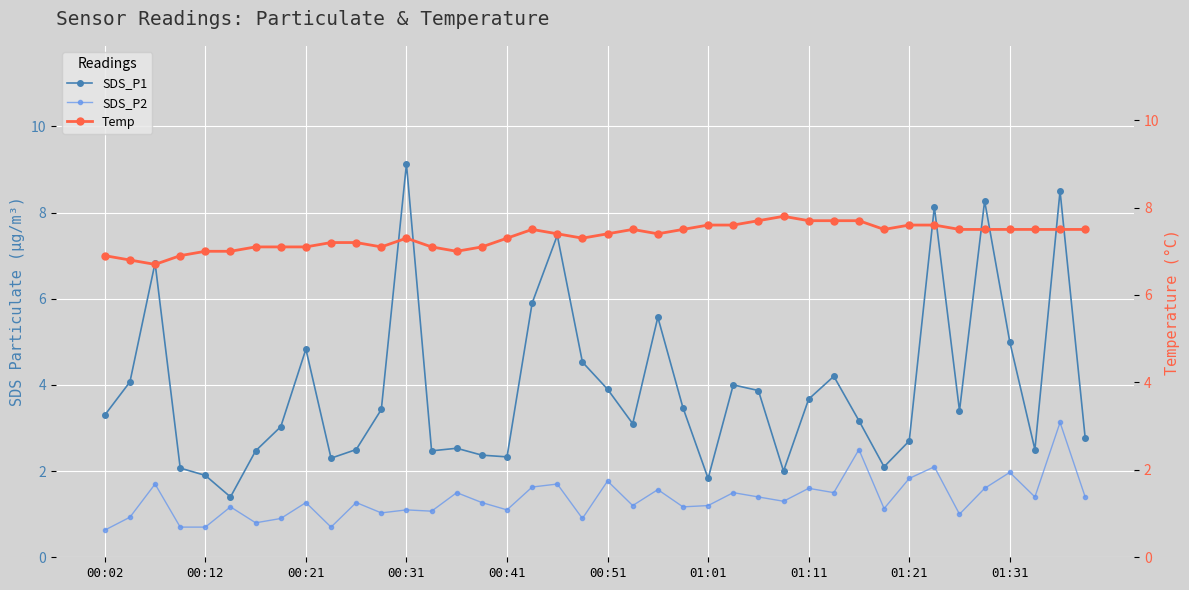

What is the average value of the SDS_P2 series?

1.4